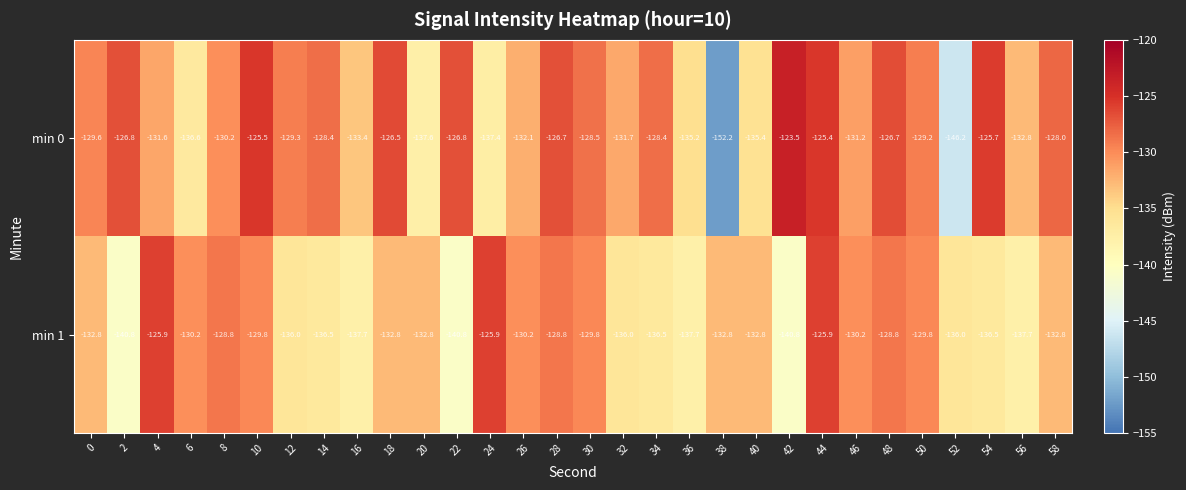

What is the sum of all min 1 values?

-3993.9